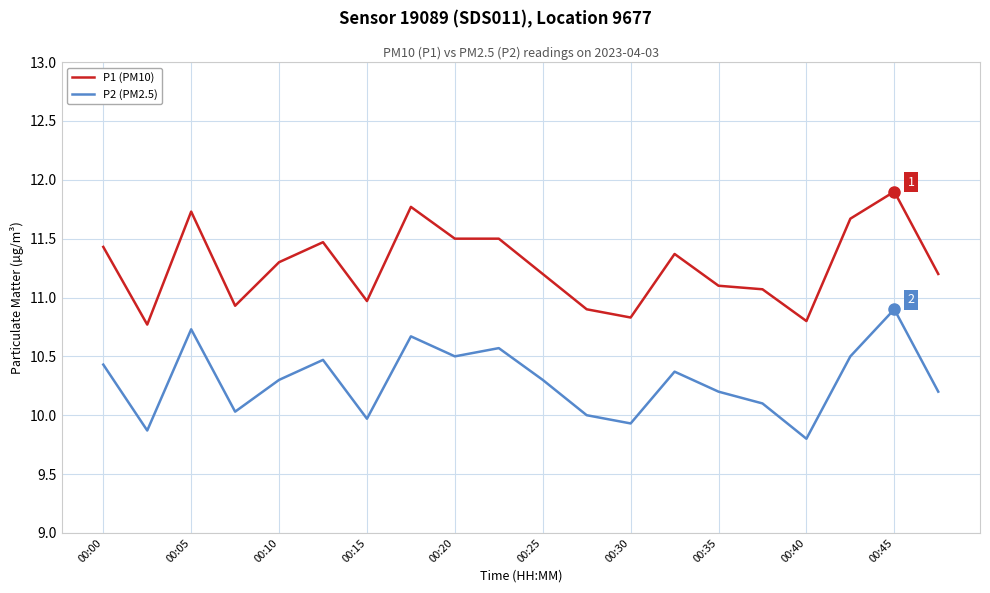

At how many categories does at least one series exceed 10?

20